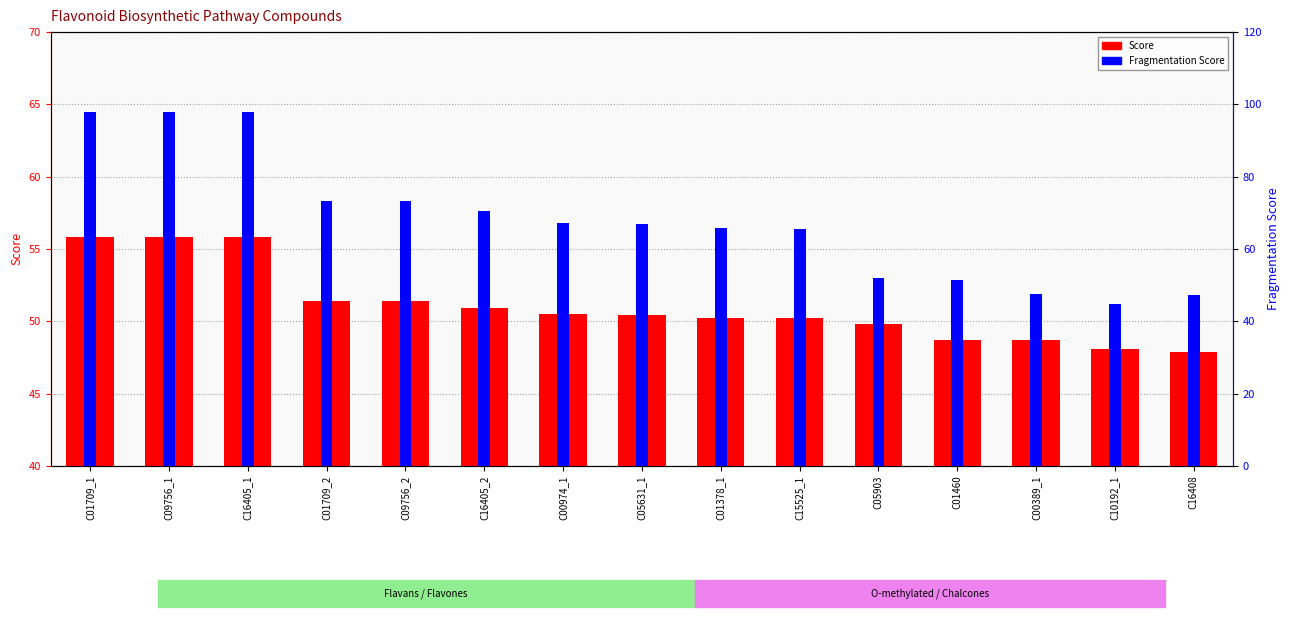

What is the average value of the Score series?

51.0